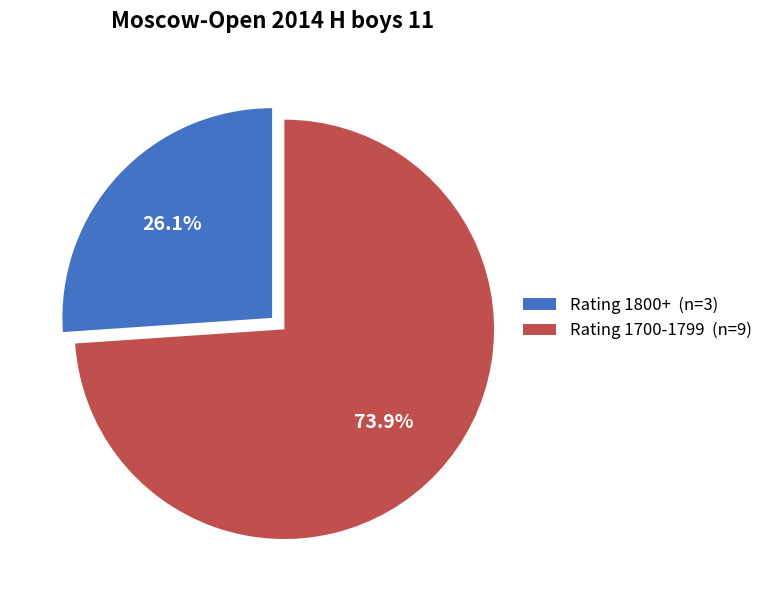

Is there any slice that represents more than half of the pie?

Yes